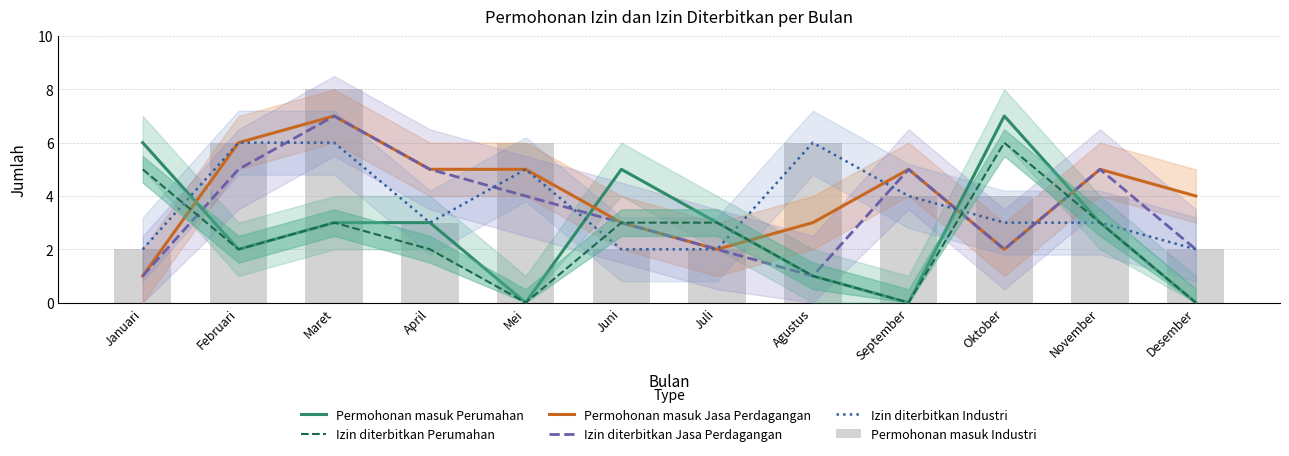

At how many categories does at least one series exceed 6?

2